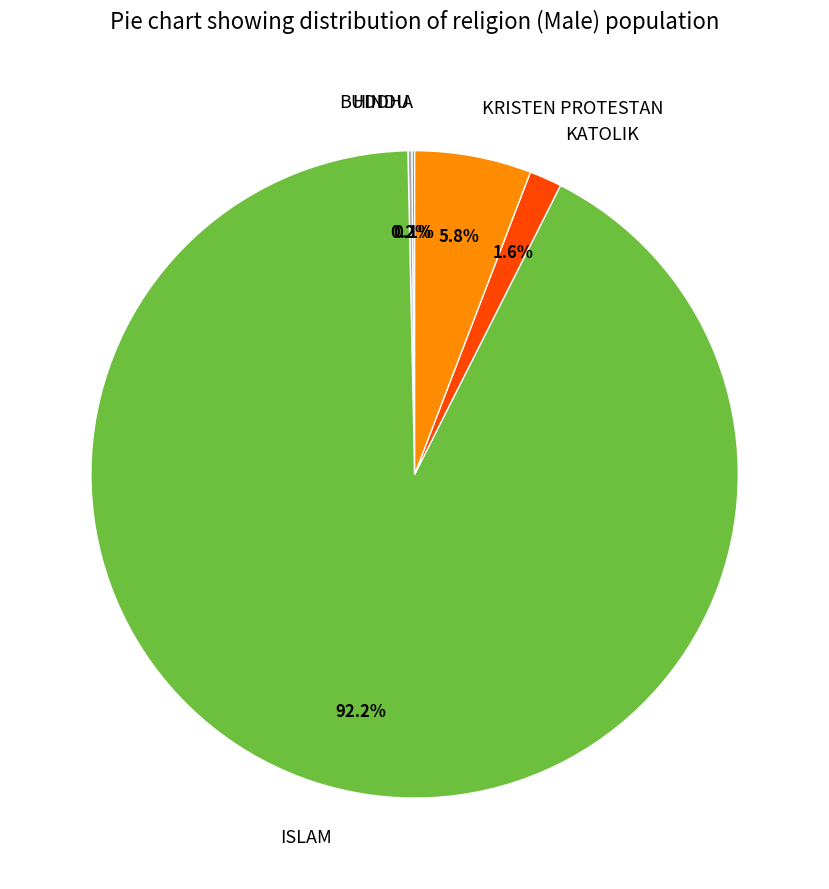

How much of the chart is everything except KRISTEN PROTESTAN?

94.2%